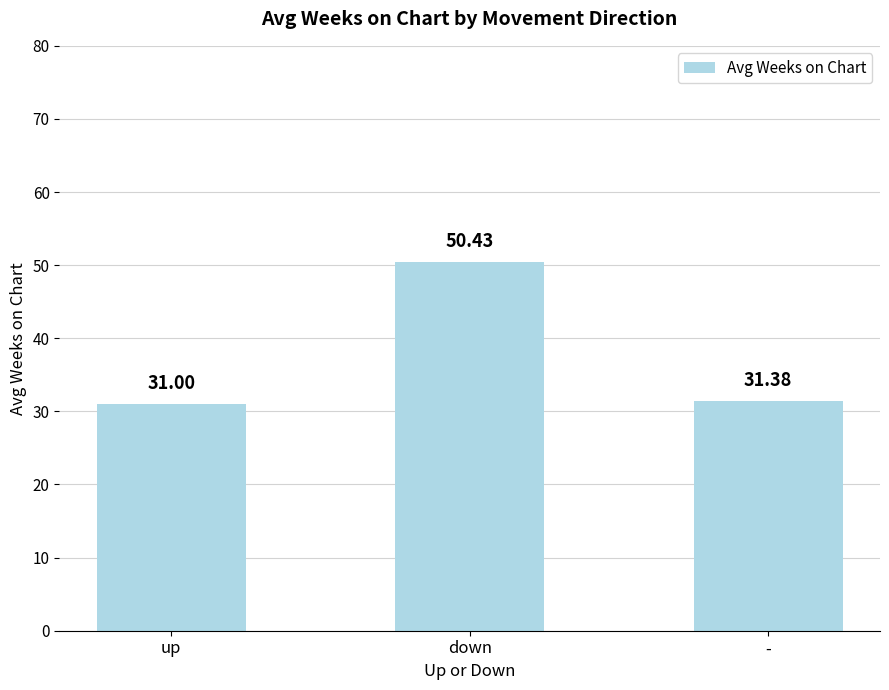

What position from the left is up?

1